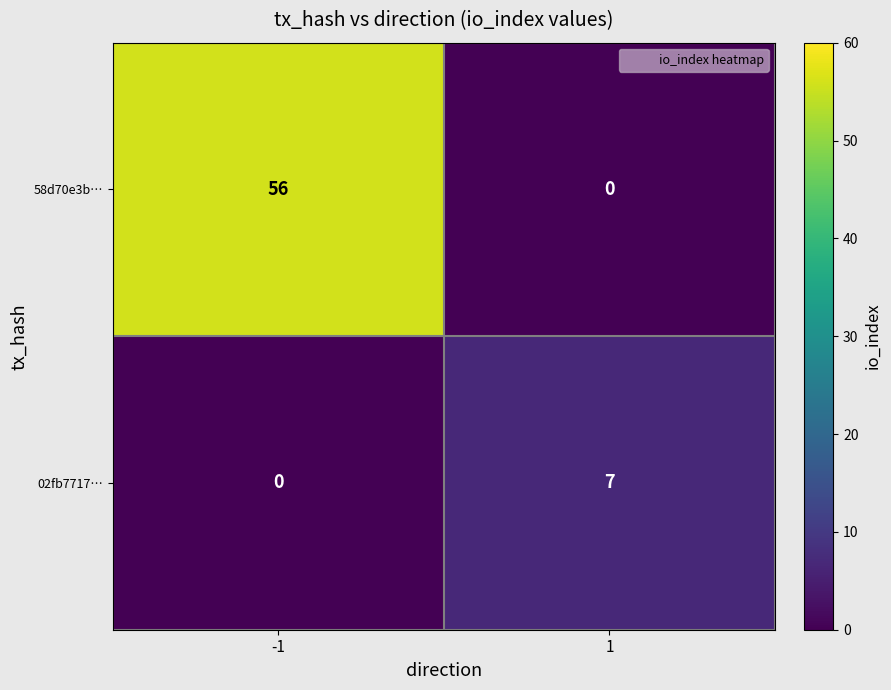

What is the sum of the 02fb7717… values at -1 and 1?

7